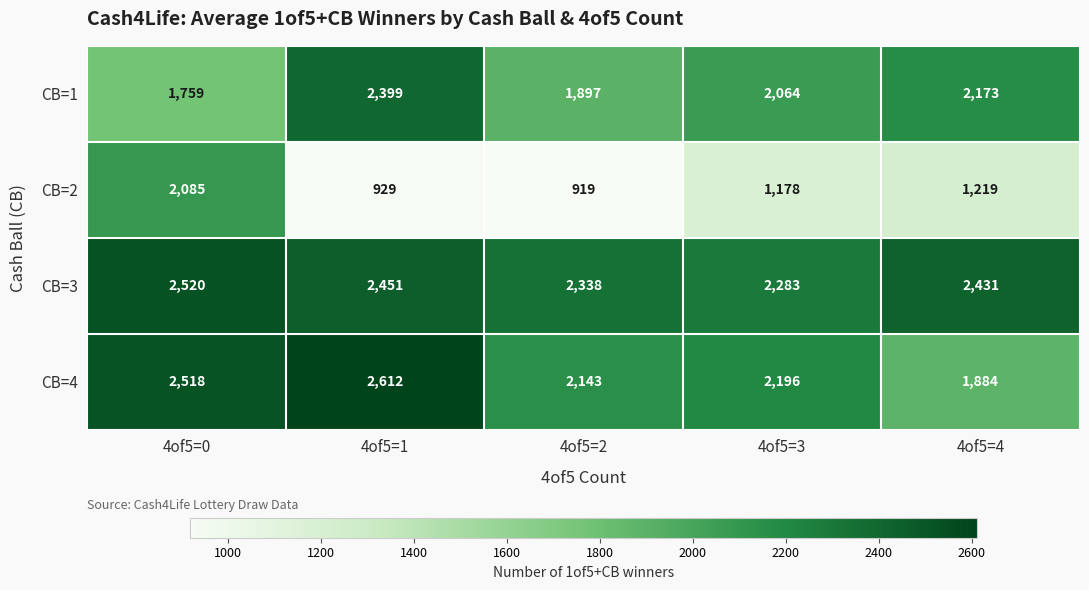

What is the difference between the maximum and minimum values in the CB=1 series?

640